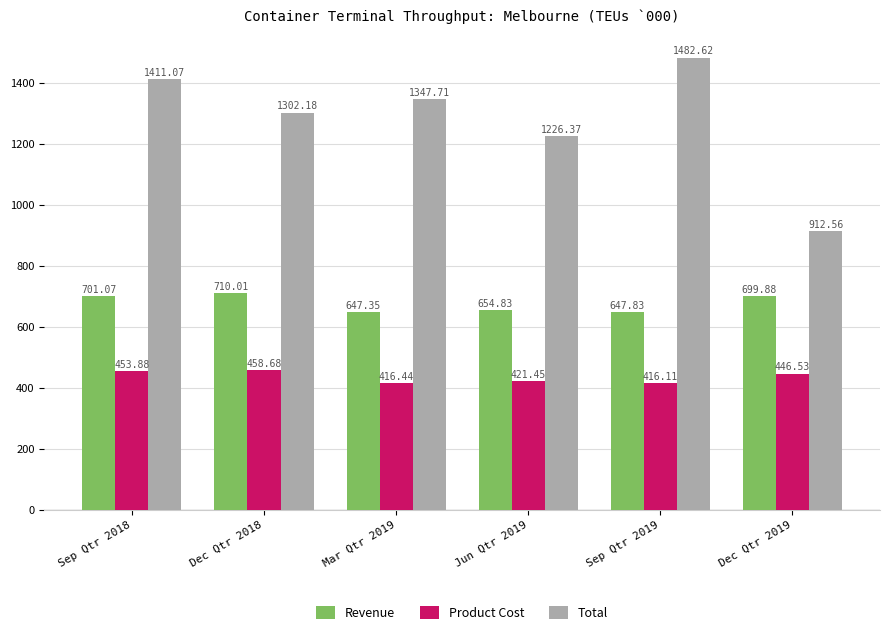

What is the average value of the Product Cost series?

435.5